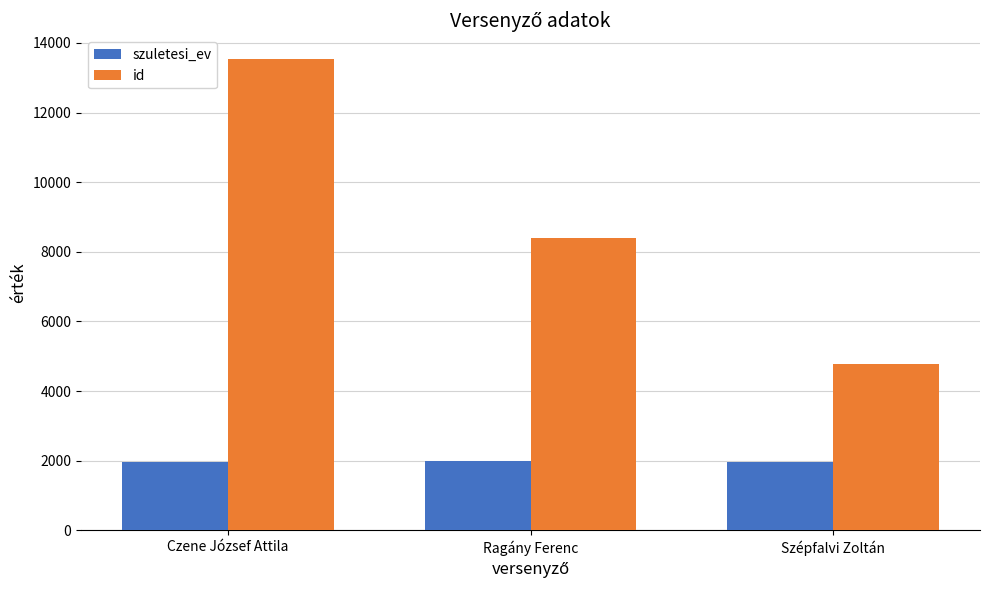

How many series are shown in this chart?

2